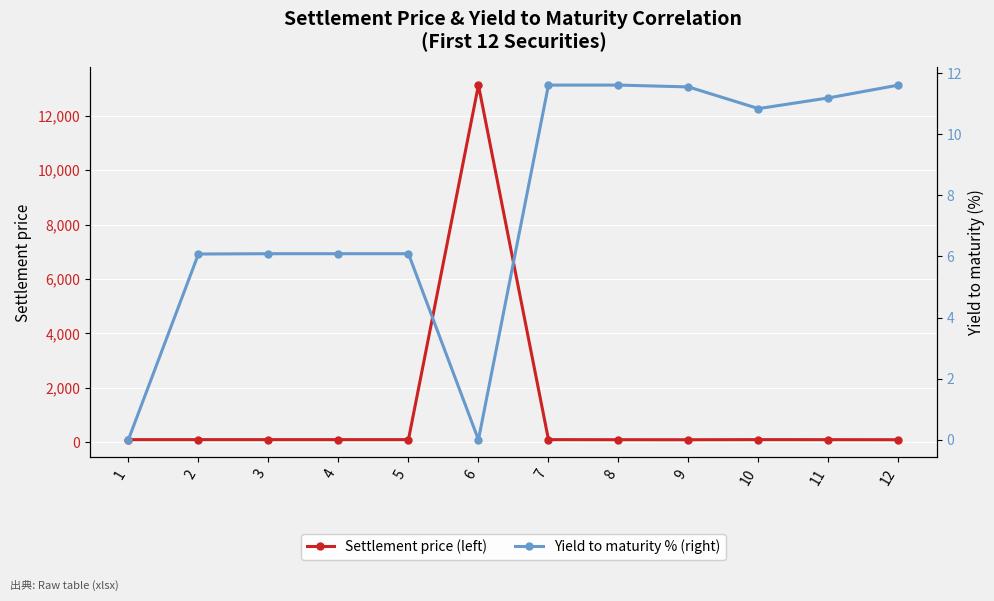

True or false: Settlement price (left) and Yield to maturity % (right) cross at least once.

False